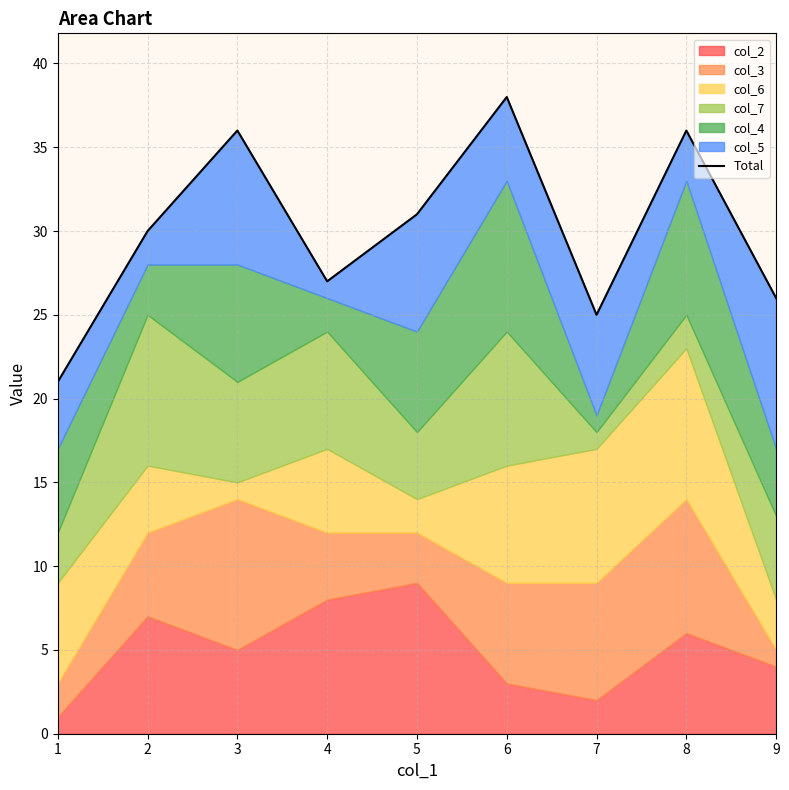

Rank the categories by value from lowest to highest.

1, 7, 9, 4, 2, 5, 3, 8, 6